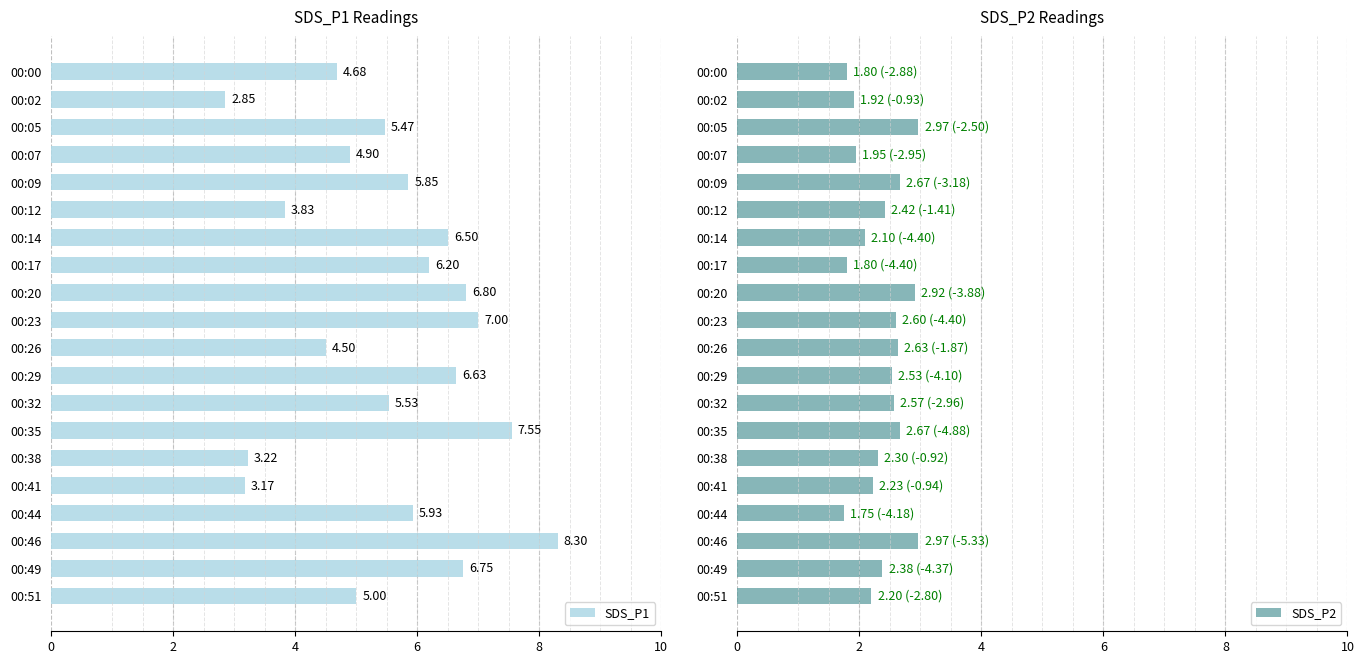

Which category has the highest value in the SDS_P1 series?

00:46